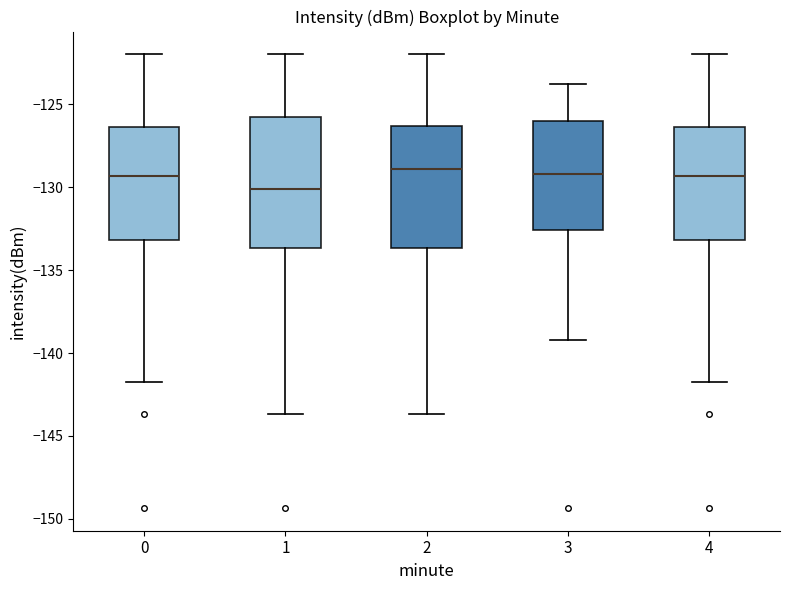

Reading left to right, read every box against the y-axis: the position of its median line, the range the box covers, and the ends of its whiskers. The values are not printed on the chart, so give them approximately, as read against the axis.

0: median -129.5, box -133.0 to -126.5, whiskers -142.0 to -122.0
1: median -130.0, box -133.5 to -126.0, whiskers -143.5 to -122.0
2: median -129.0, box -133.5 to -126.5, whiskers -143.5 to -122.0
3: median -129.0, box -132.5 to -126.0, whiskers -139.0 to -124.0
4: median -129.5, box -133.0 to -126.5, whiskers -142.0 to -122.0